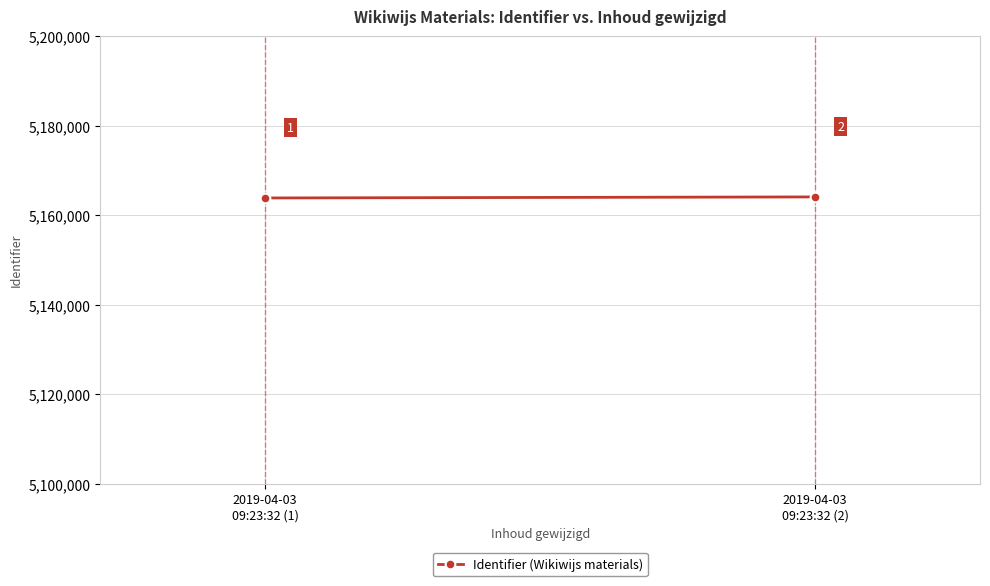

Where is the data nearest to the value 5163948?

2019-04-03
09:23:32 (1)